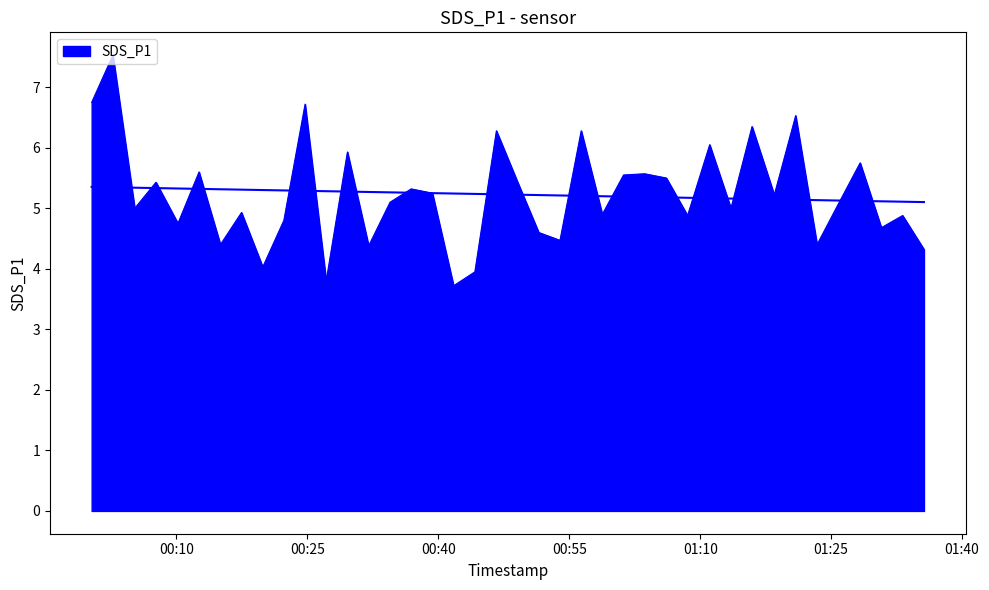

What is the value of the 12th point from the left?

3.8